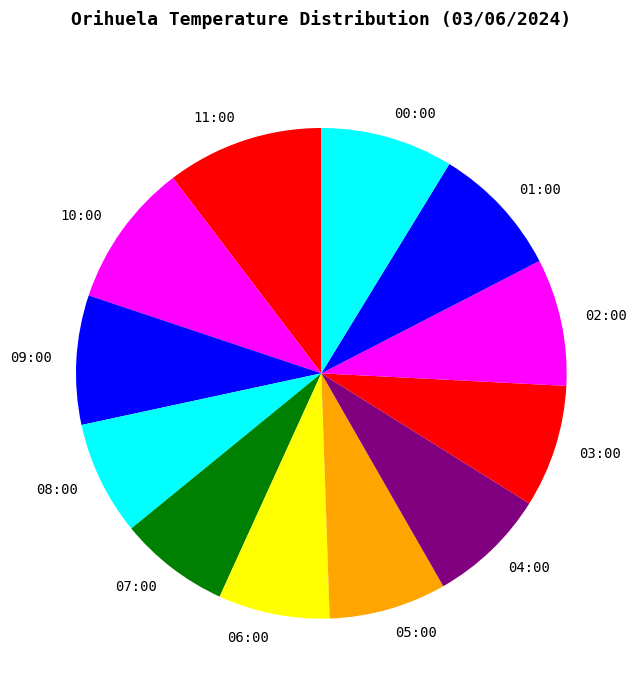

Is there any slice that represents more than half of the pie?

No